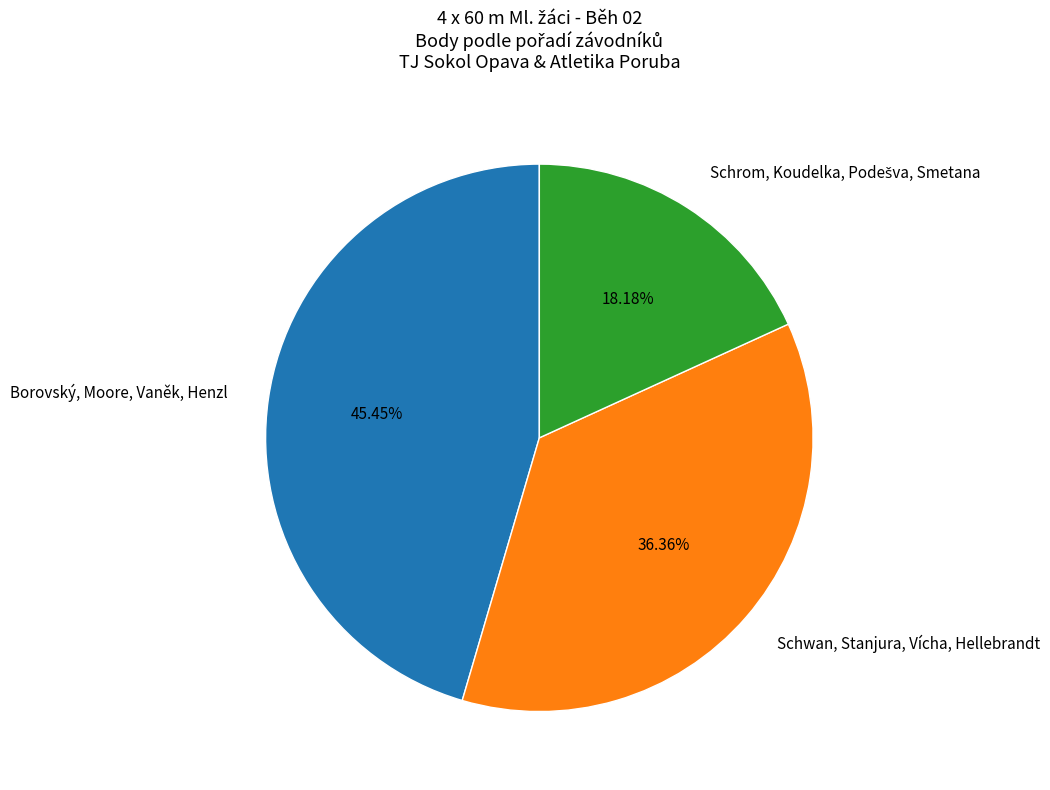

Does any single category account for the majority?

No